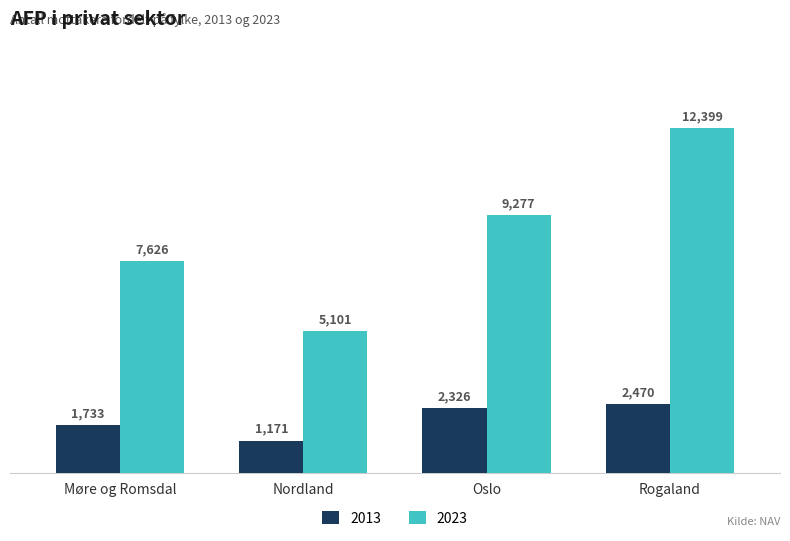

What is the label of the 4th bar from the right?

Møre og Romsdal